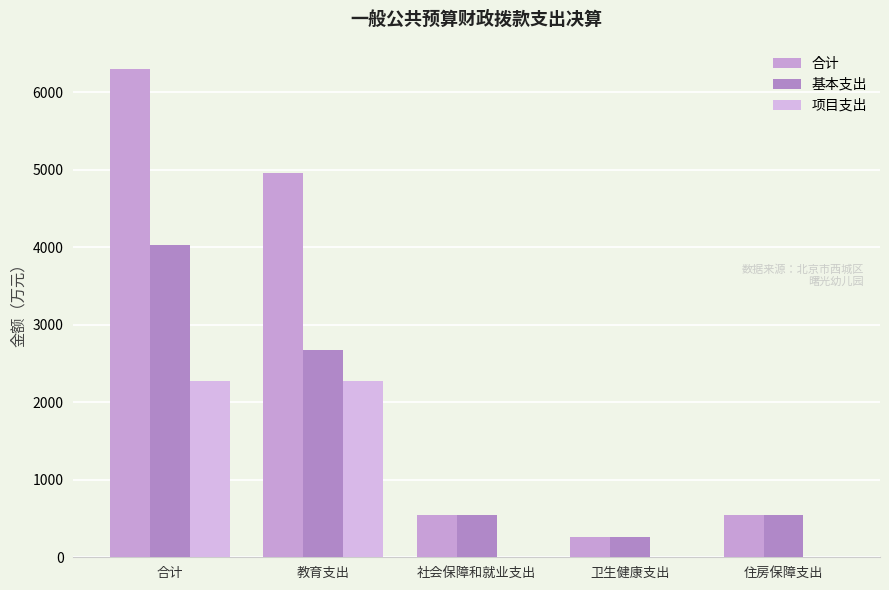

What is the label of the 2nd bar from the left?

教育支出